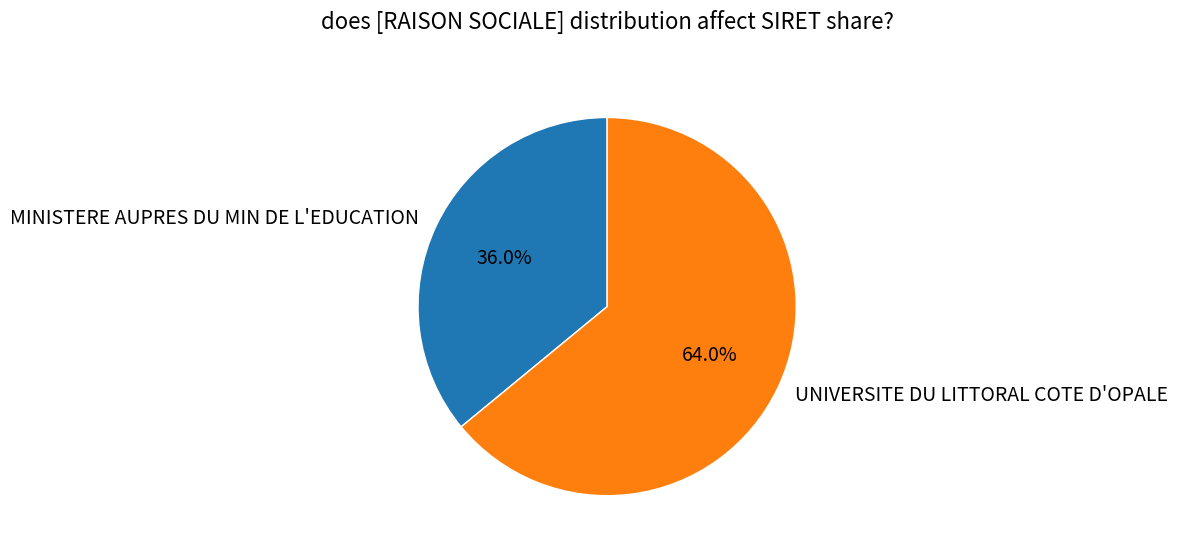

Rank the categories by value from lowest to highest.

MINISTERE AUPRES DU MIN DE L'EDUCATION, UNIVERSITE DU LITTORAL COTE D'OPALE